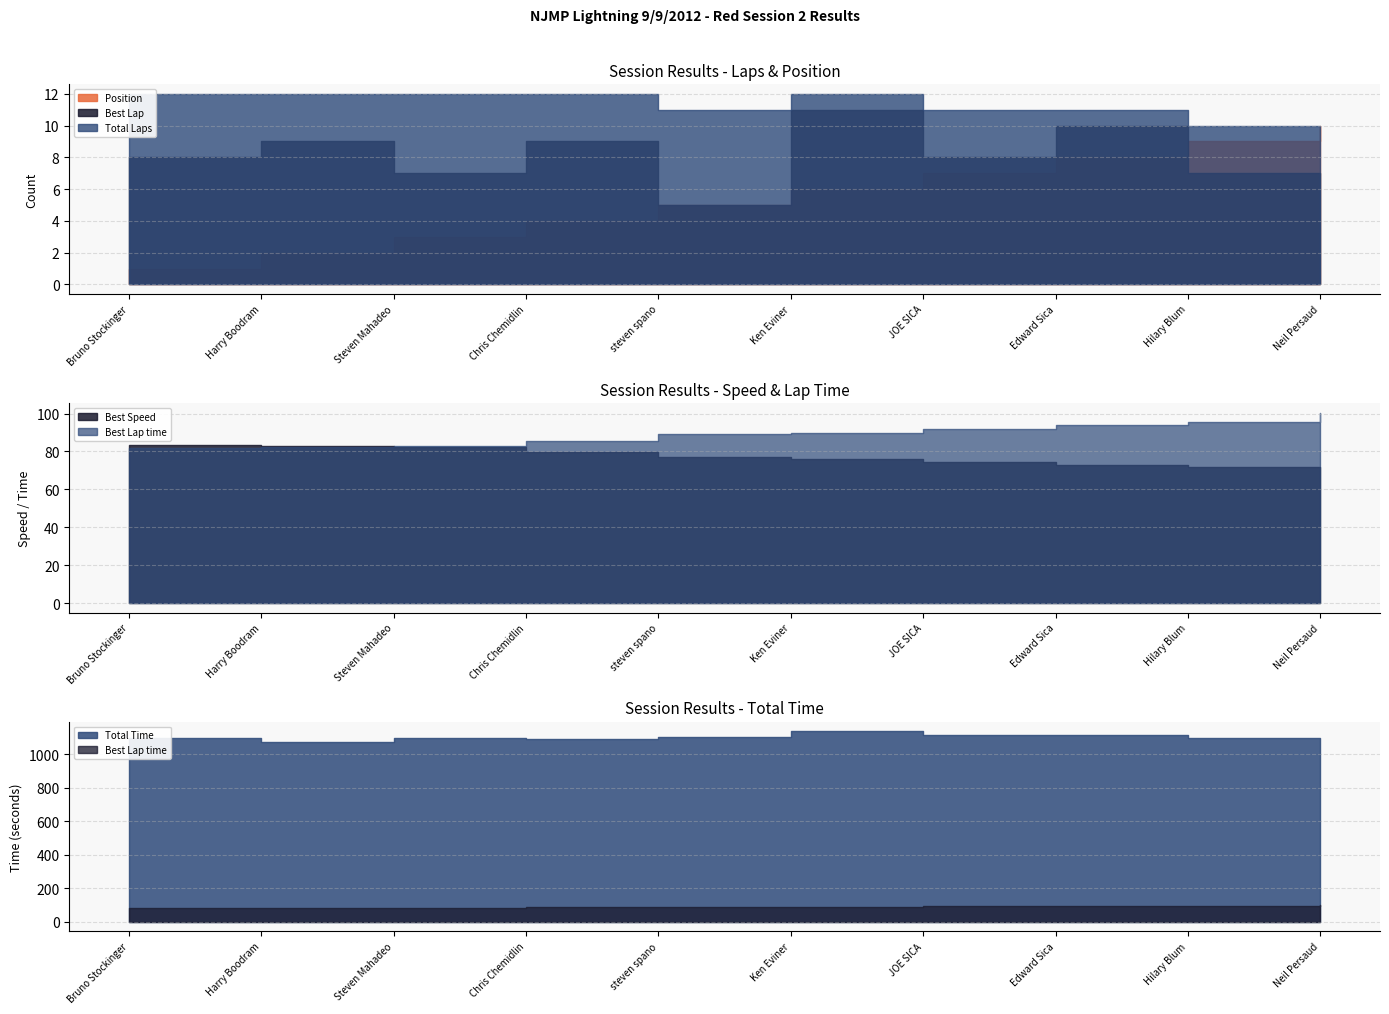

At which category is the sum across all series the highest?

Ken Eviner